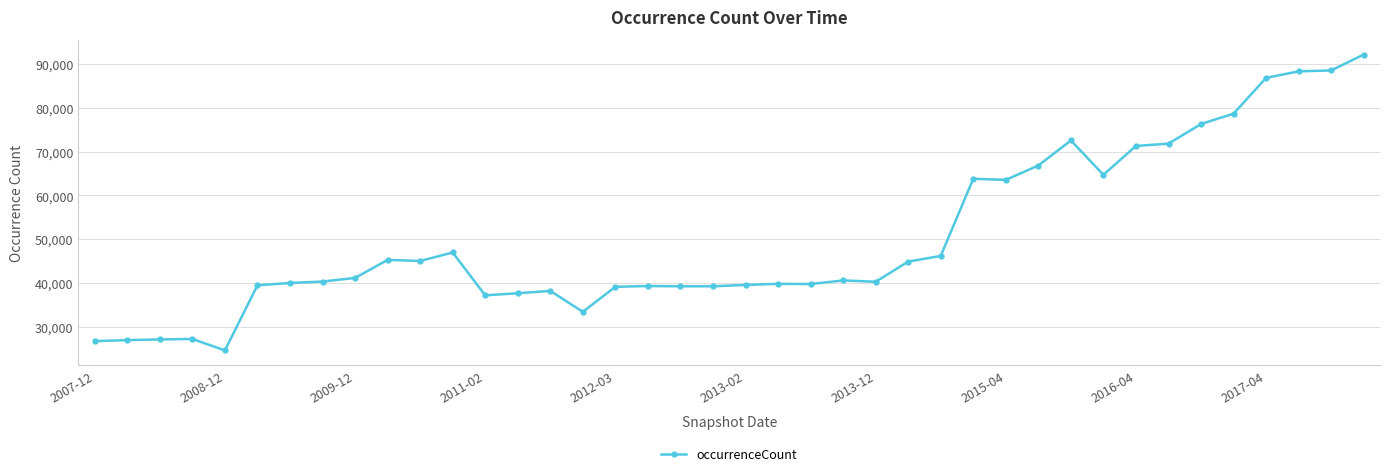

What is the average value?

50280